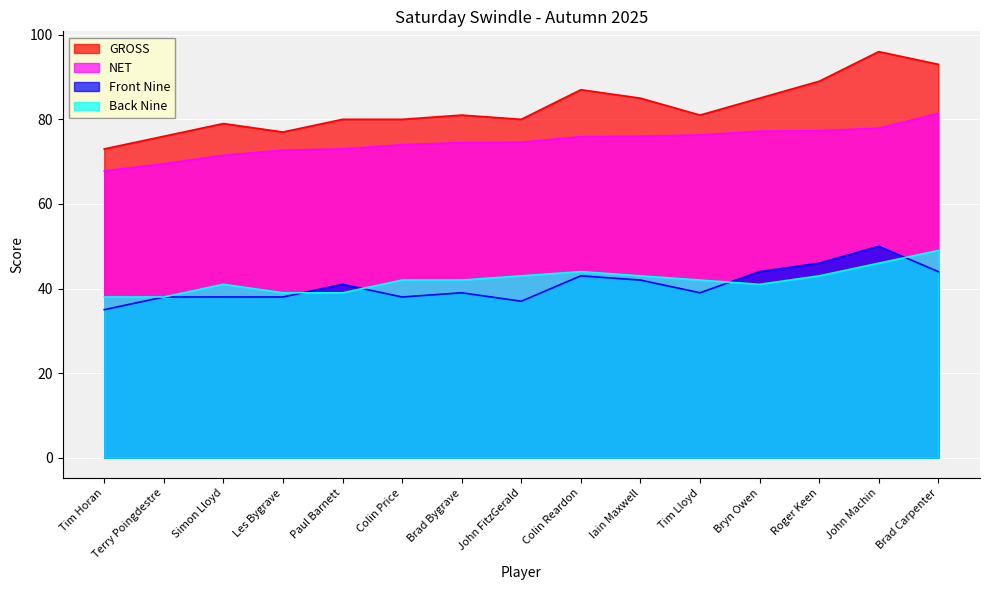

How many lines are shown in the chart?

4